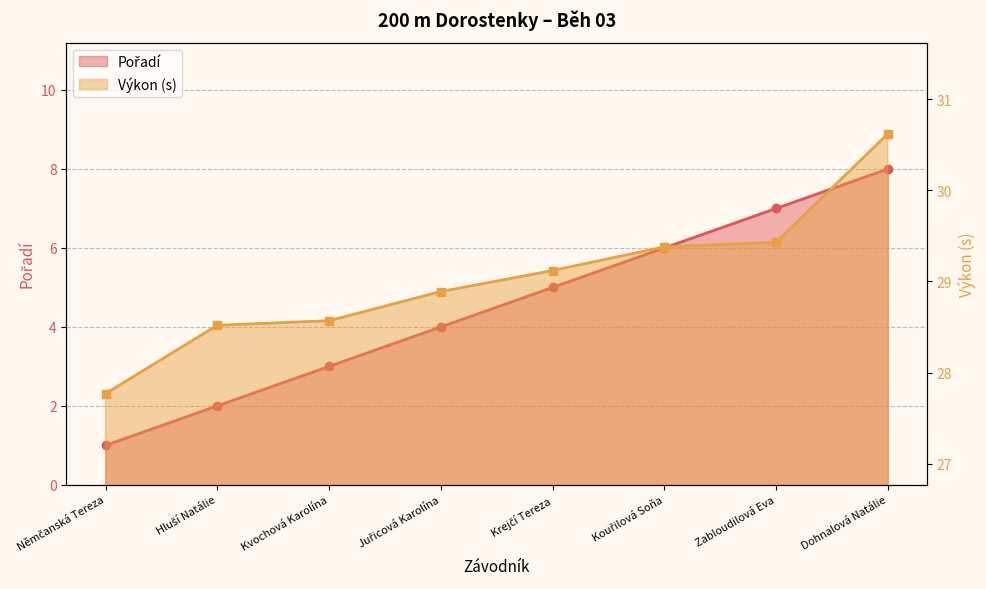

Rank the series at Dohnalová Natálie from lowest to highest value.

Pořadí, Výkon